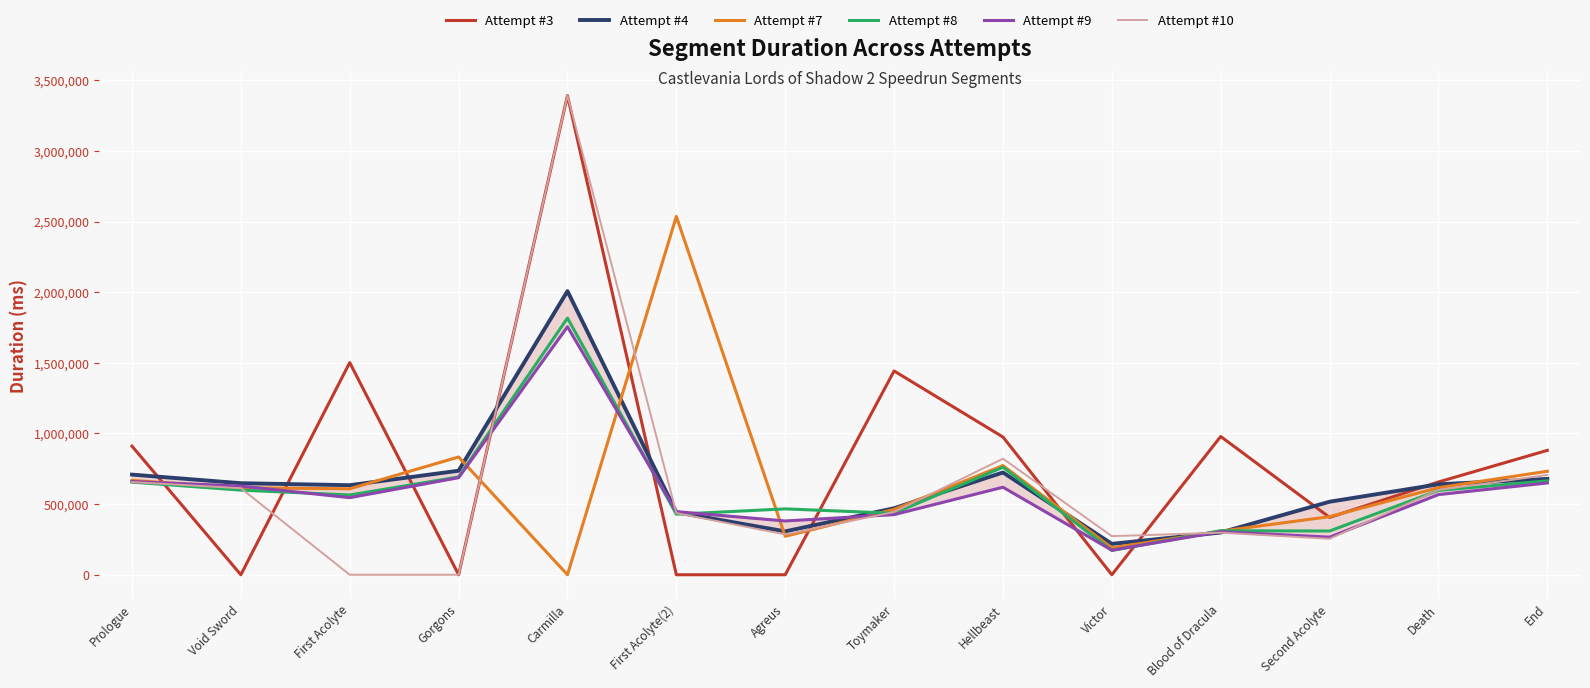

Which series has the largest total across all categories?

Attempt #3